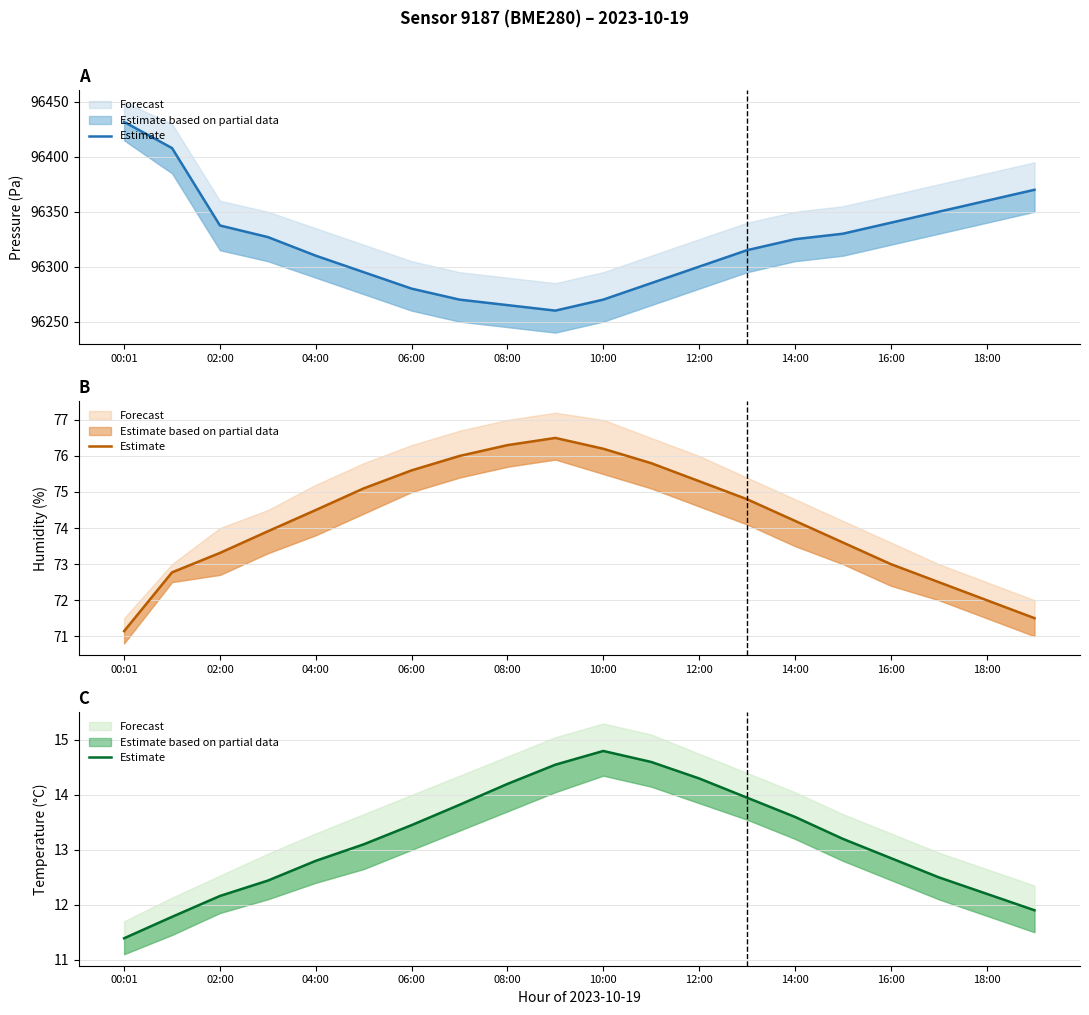

What is the minimum value shown in the chart?

11.4